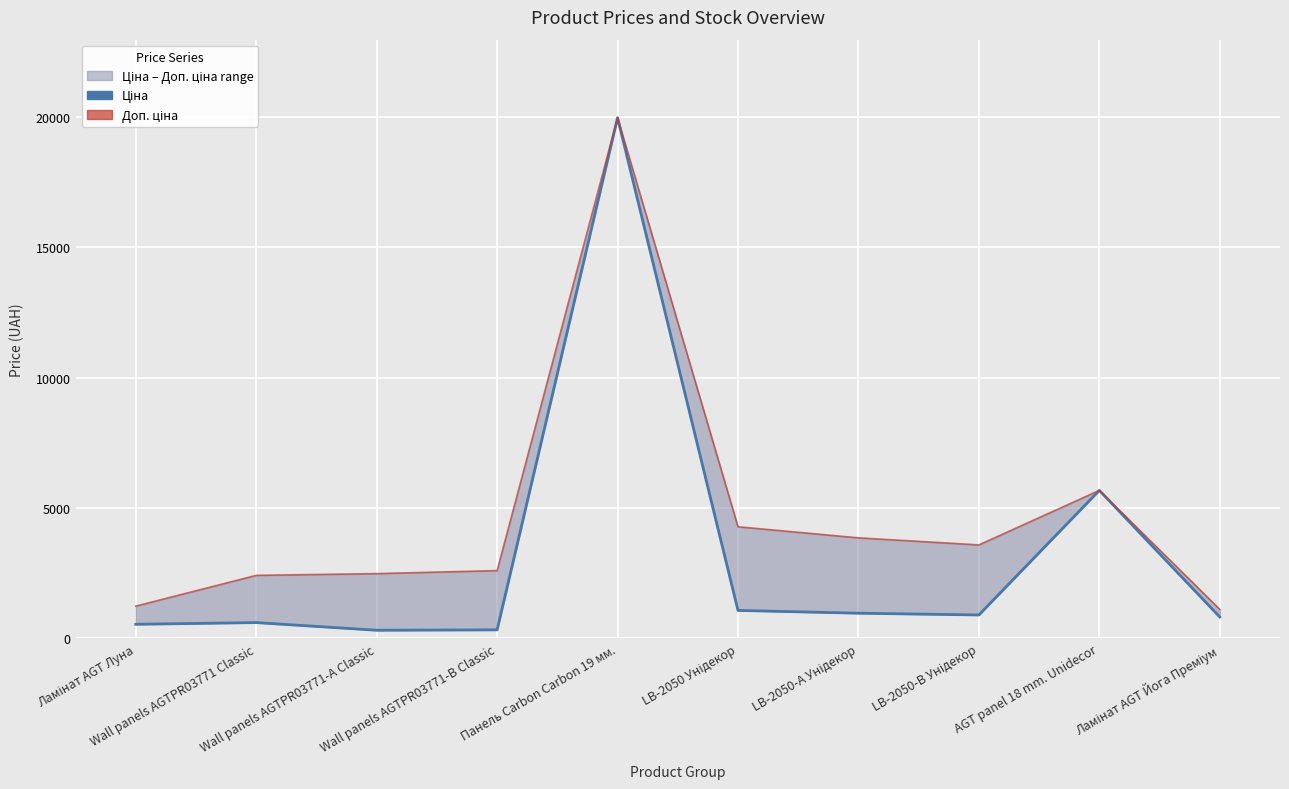

The value of Ціна at Wall panels AGTPR03771 Classic is 603.7. True or false?

True